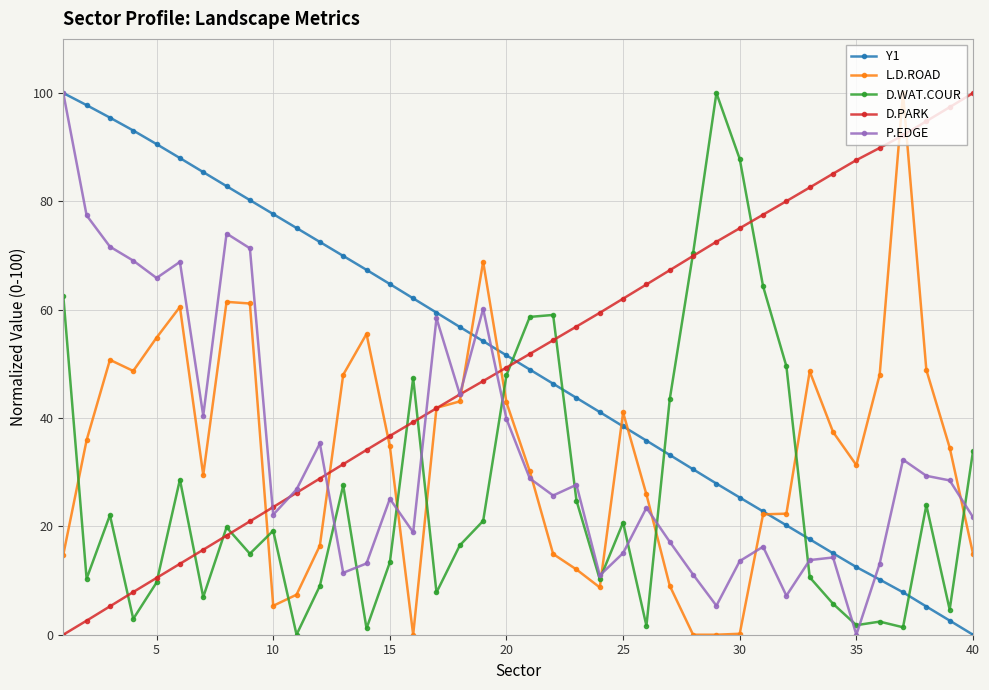

True or false: Y1 has more than 0 points higher than both neighbors.

False